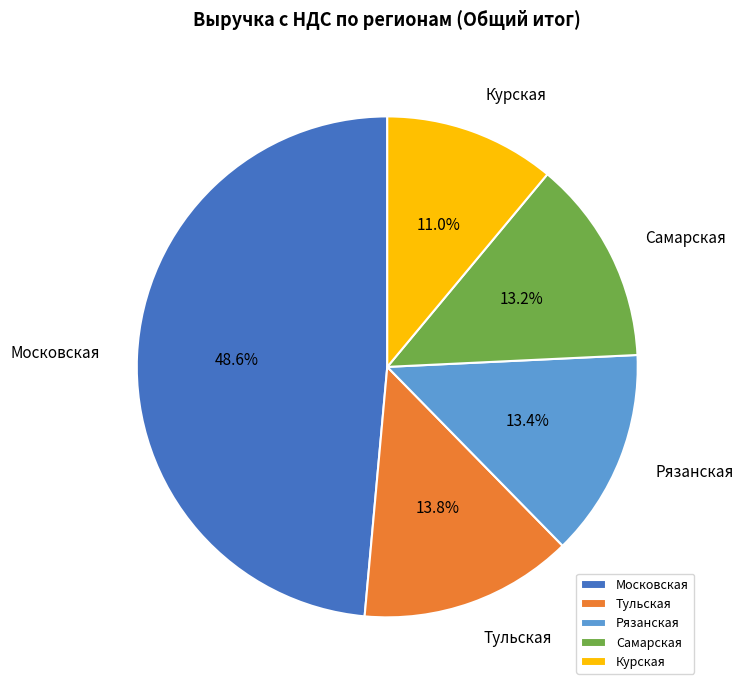

Do Самарская and Курская together represent more than half of the pie?

No